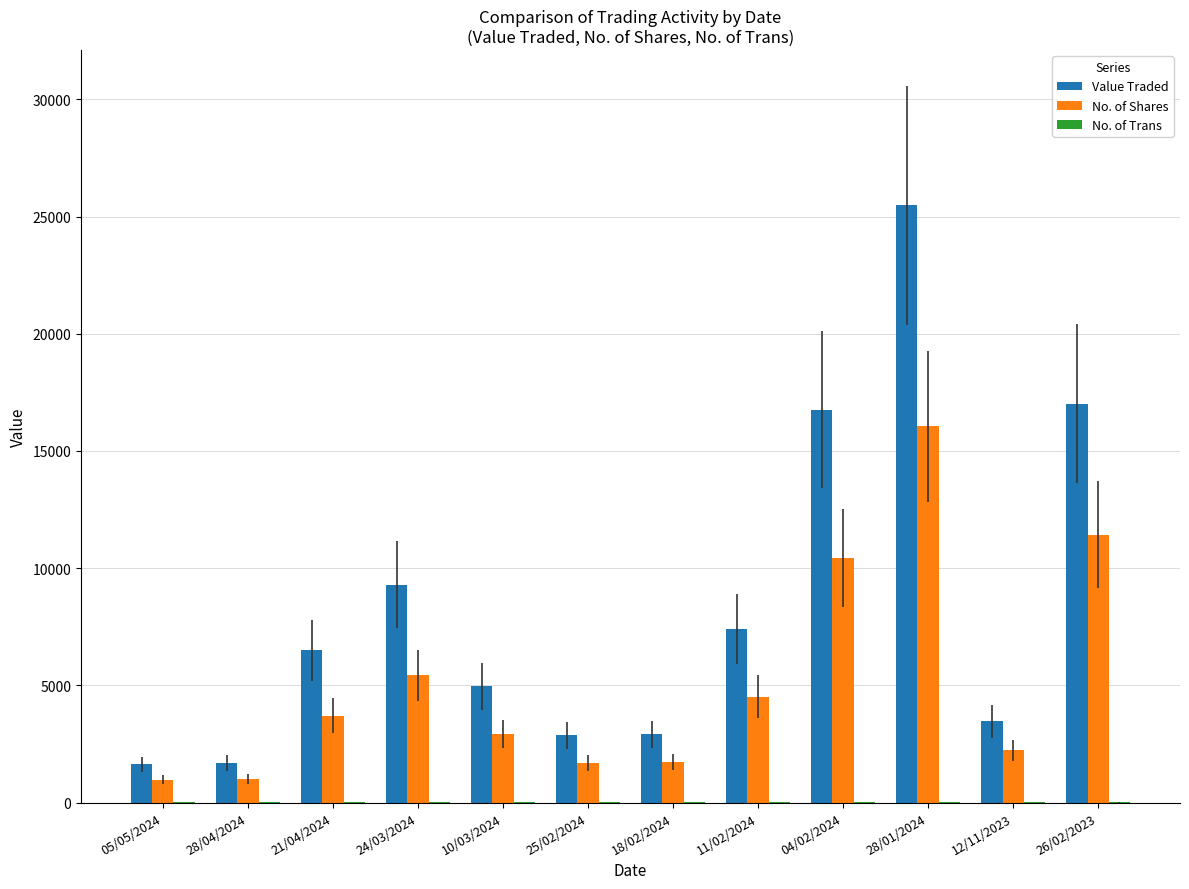

Where is Value Traded nearest to the value 13557?

04/02/2024